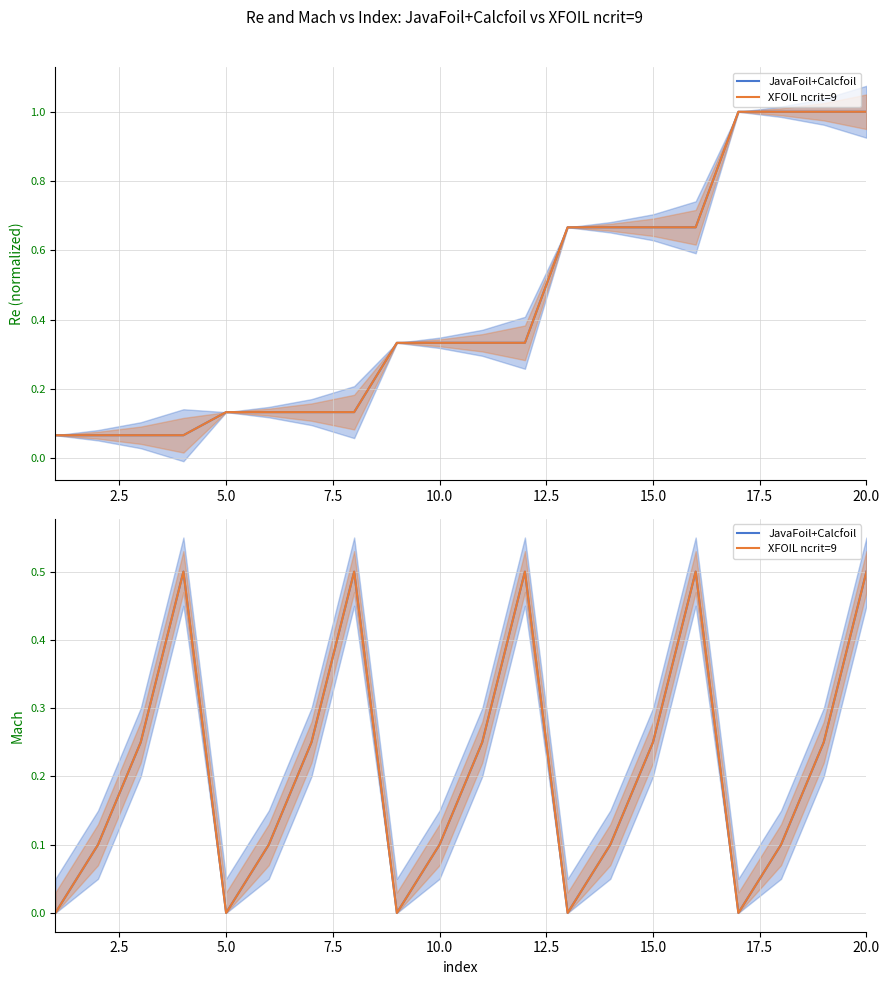

True or false: JavaFoil+Calcfoil has more than 0 interior local peaks.

True